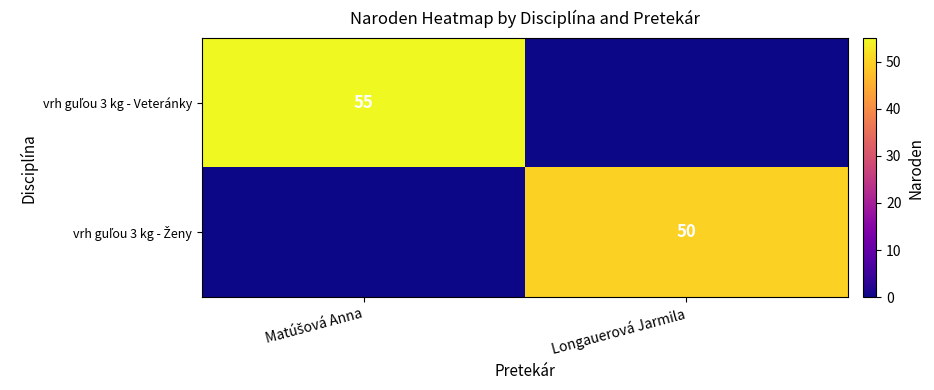

List the labels in order of vrh guľou 3 kg - Veteránky value, smallest first.

Longauerová Jarmila, Matúšová Anna